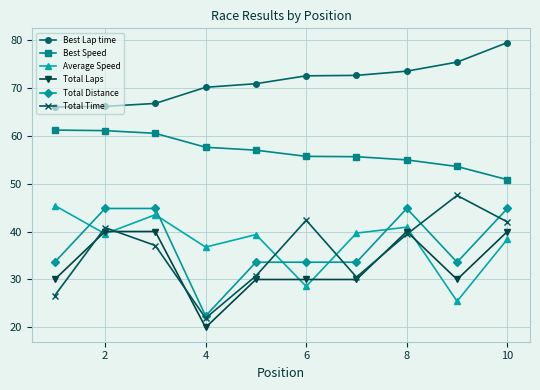

Which series has the widest spread of values?

Total Time